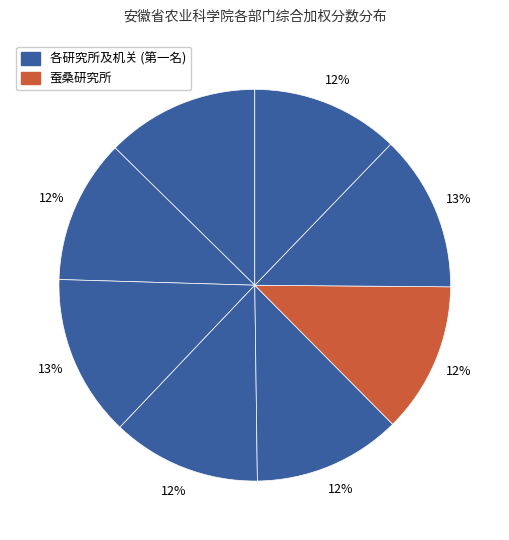

How many segments does this pie chart have?

8